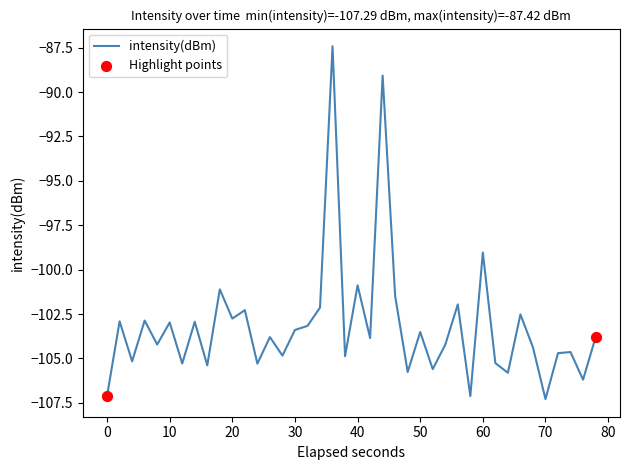

What is the smallest value displayed?

-107.3